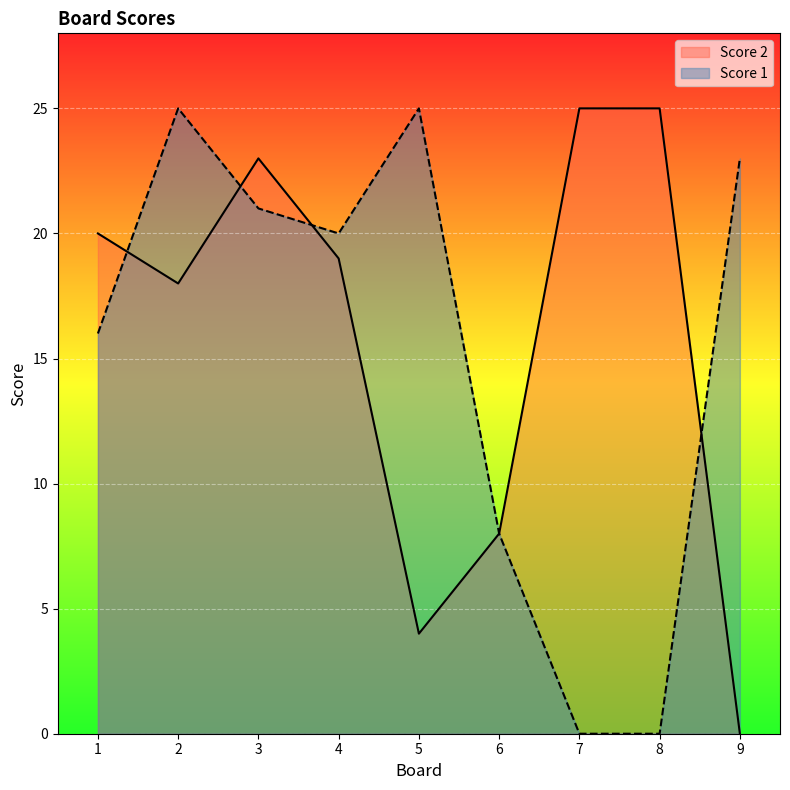

What value does the Score 1 series have at 5?

25